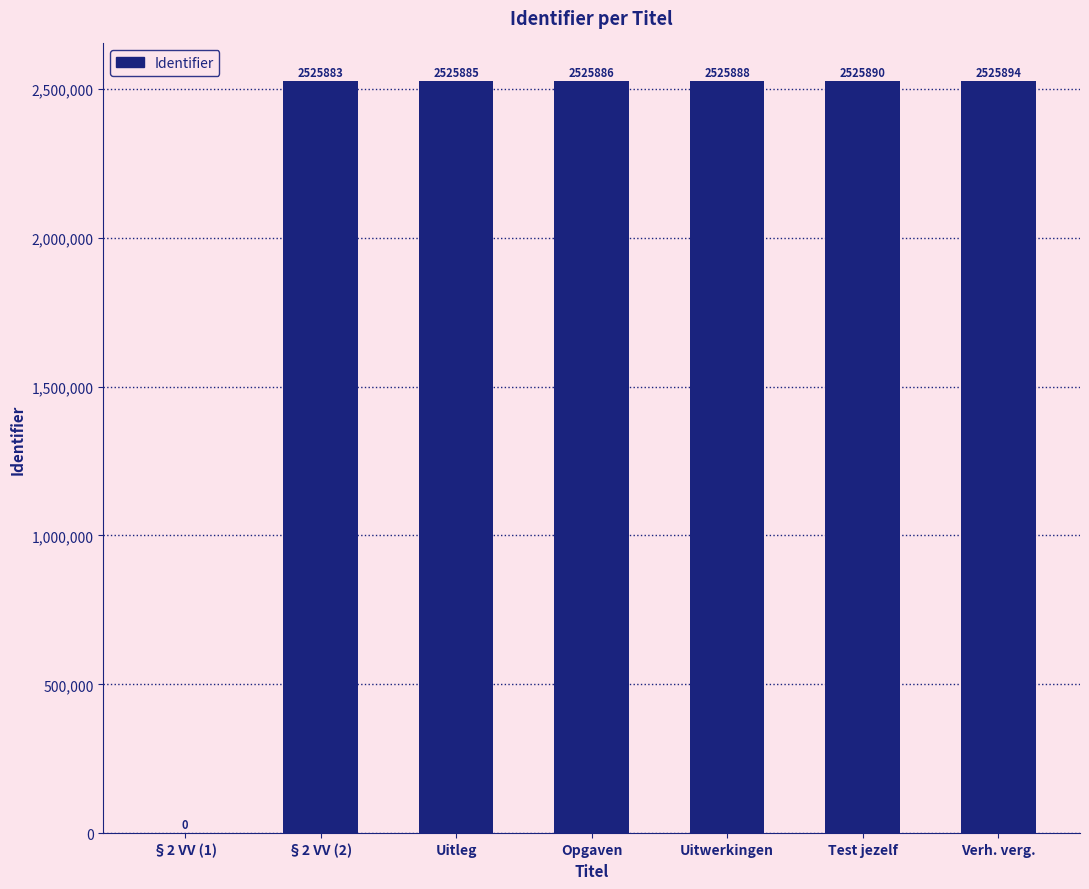

Which category has the highest value across all series?

Verh. verg.